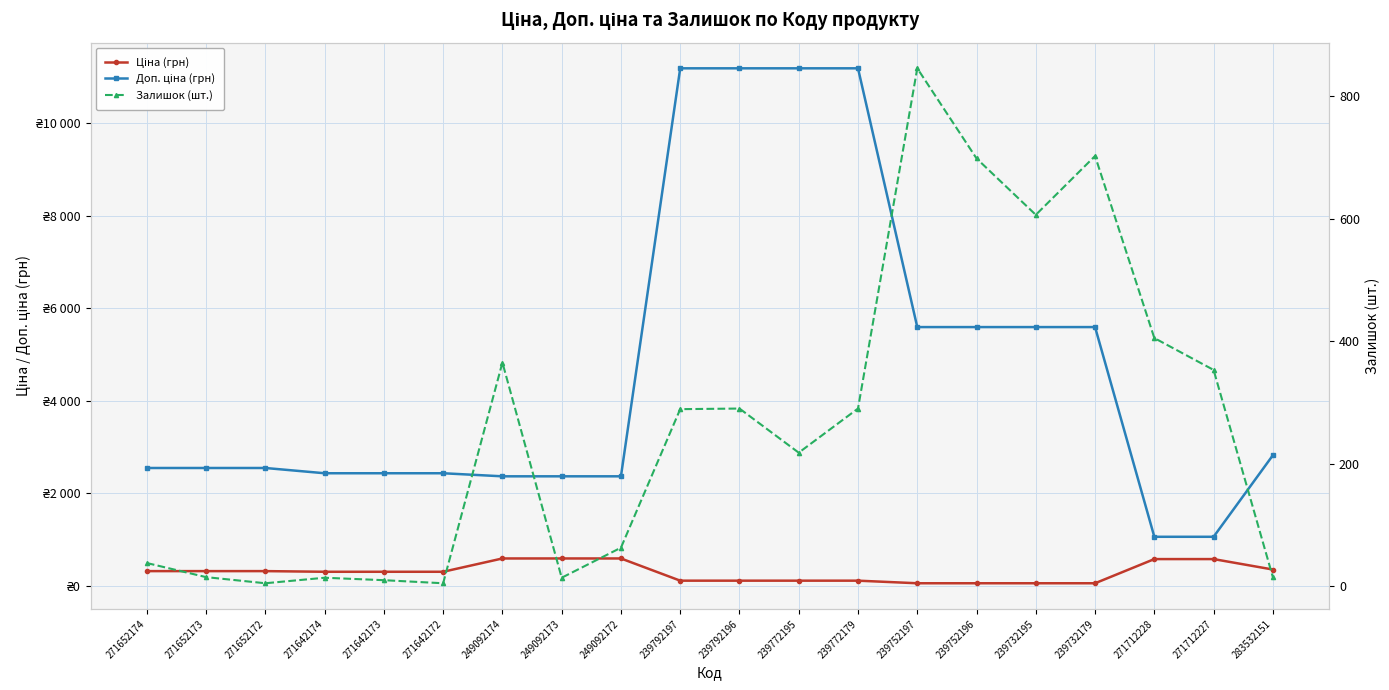

At which category is the sum across all series the highest?

239792196